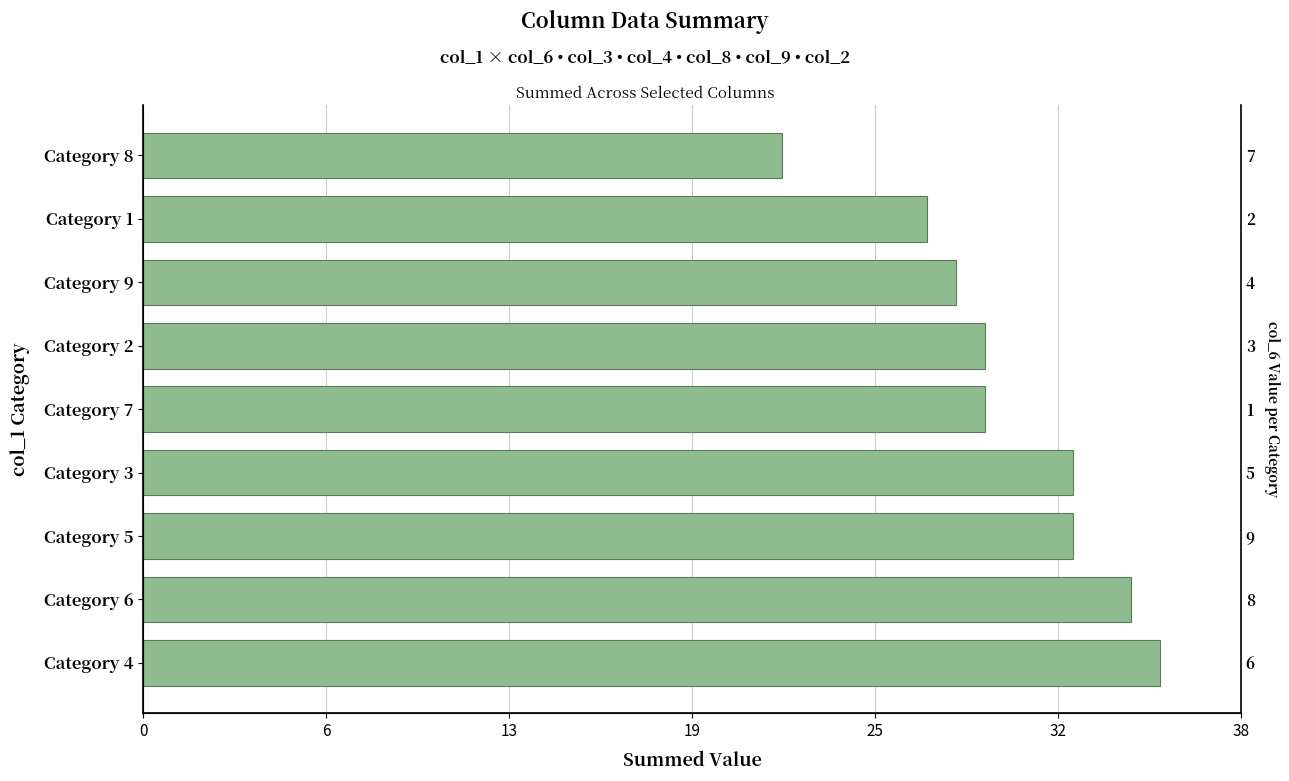

What is the value of the 4th bar from the left?

32